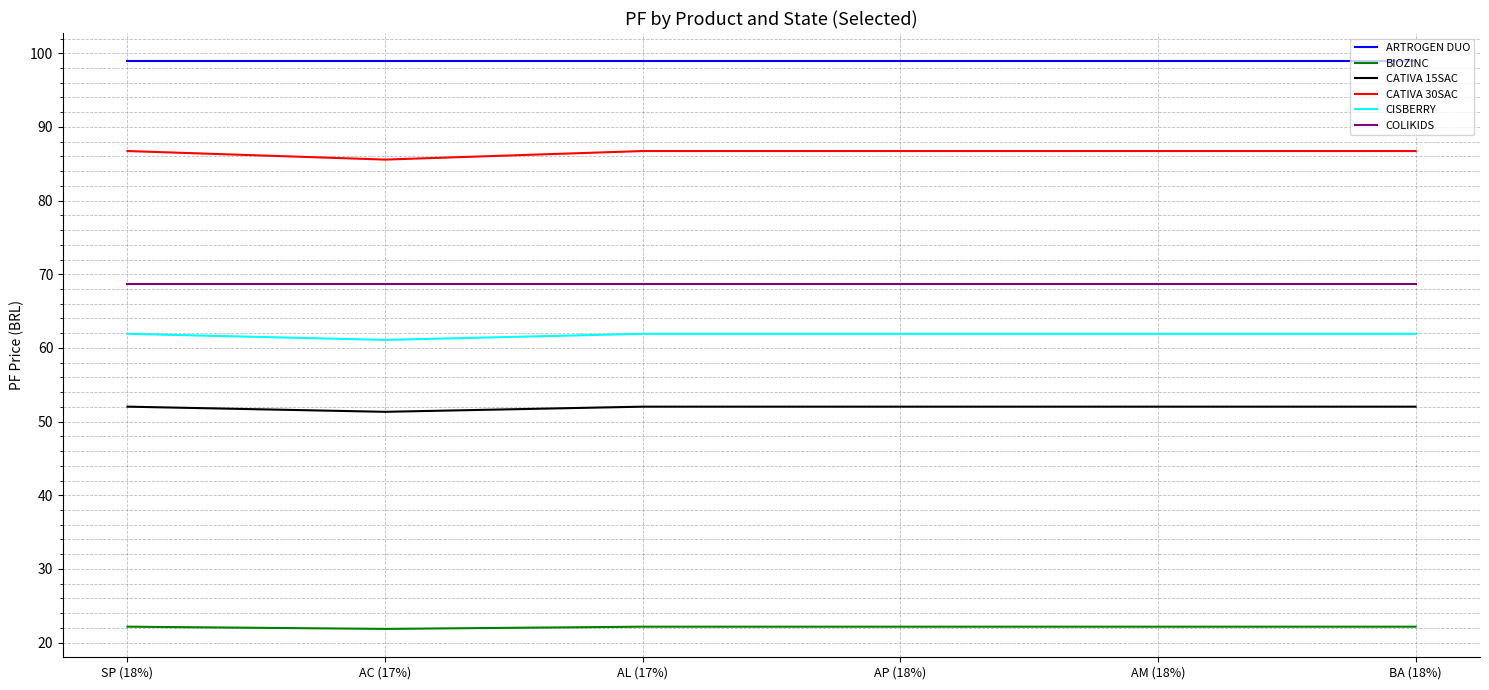

The BIOZINC series shows 22.2 at AM (18%). True or false?

True